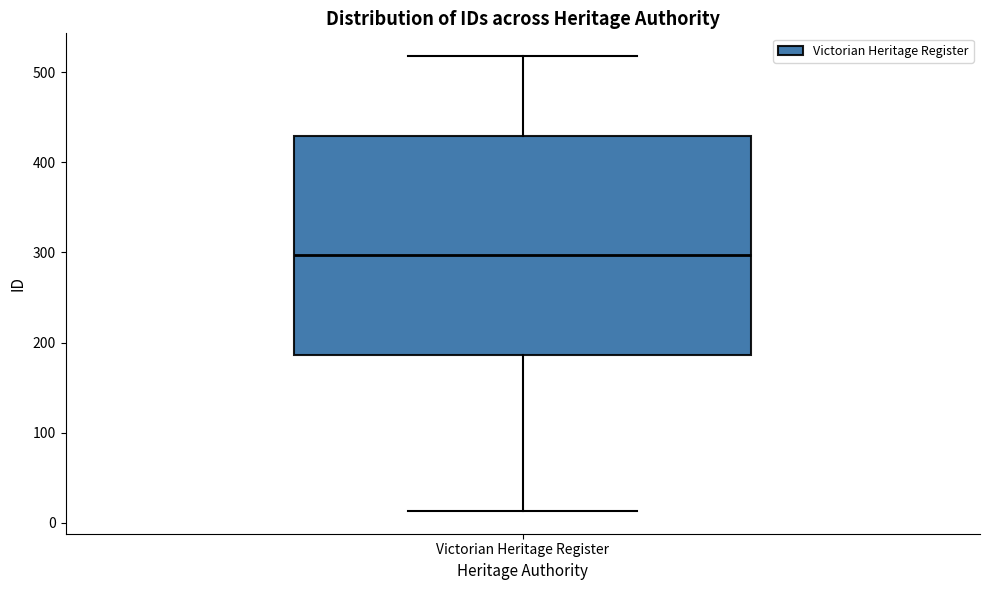

Where does the lower whisker of the box for Victorian Heritage Register end on the y-axis? The values are not printed on the chart, so give them approximately, as read against the axis.

10